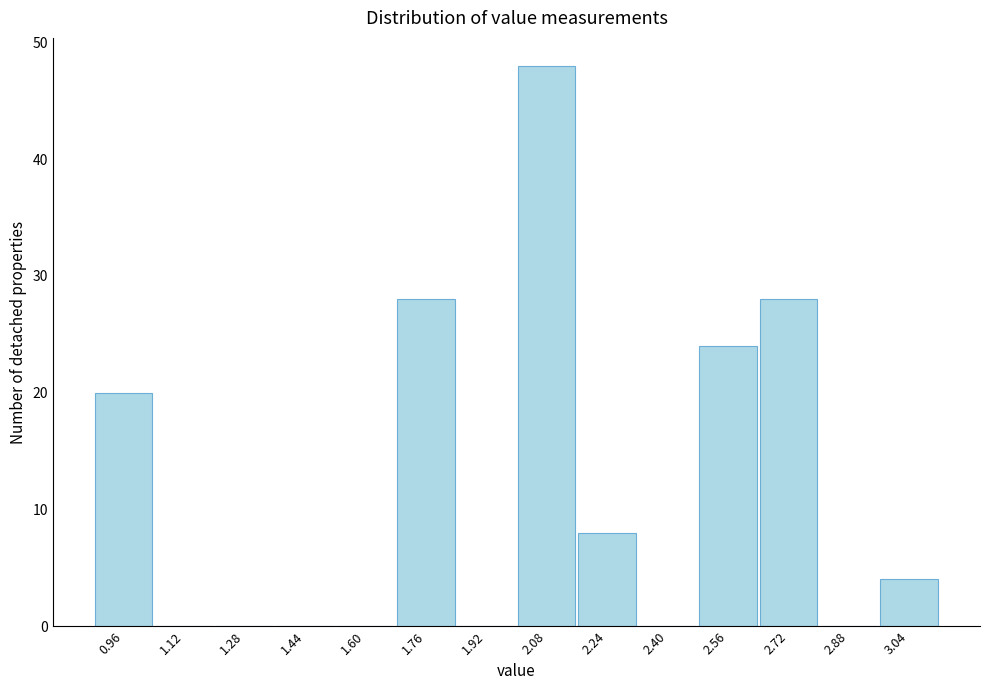

Reading left to right, list every bar in this chart as the range it spans on the x-axis followed by its height. Neither the bar edges nor the heights are printed on the chart, so give them approximately, as read against the axes.

0.88 to 1.04: 20
1.04 to 1.20: 0
1.20 to 1.36: 0
1.36 to 1.52: 0
1.52 to 1.68: 0
1.68 to 1.84: 28
1.84 to 2.00: 0
2.00 to 2.16: 48
2.16 to 2.32: 8
2.32 to 2.48: 0
2.48 to 2.64: 24
2.64 to 2.80: 28
2.80 to 2.96: 0
2.96 to 3.12: 4